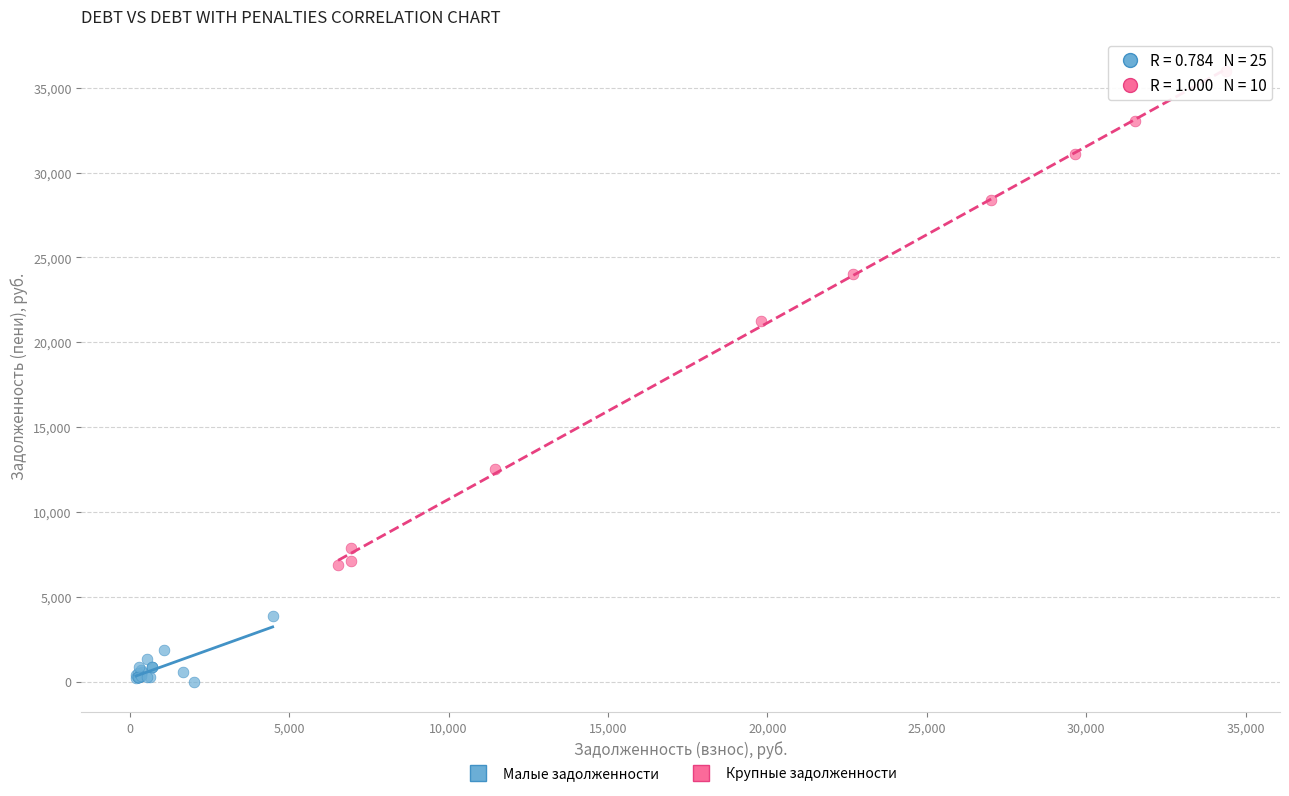

Which series reaches the minimum Y coordinate?

Малые задолженности